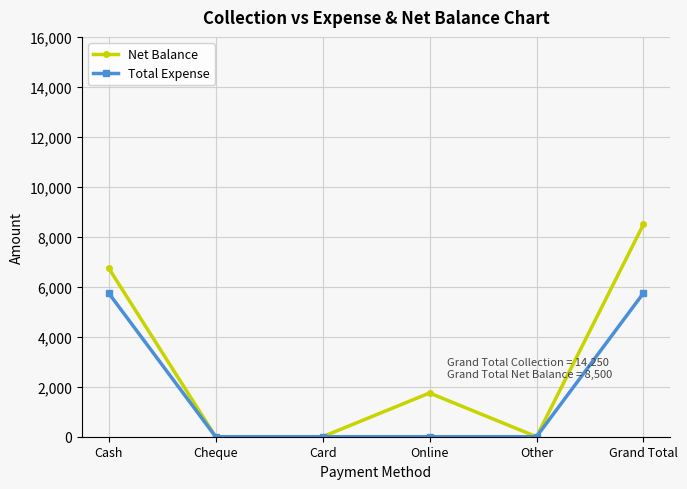

What is the value of the Net Balance point at the 6th from the left?

8500